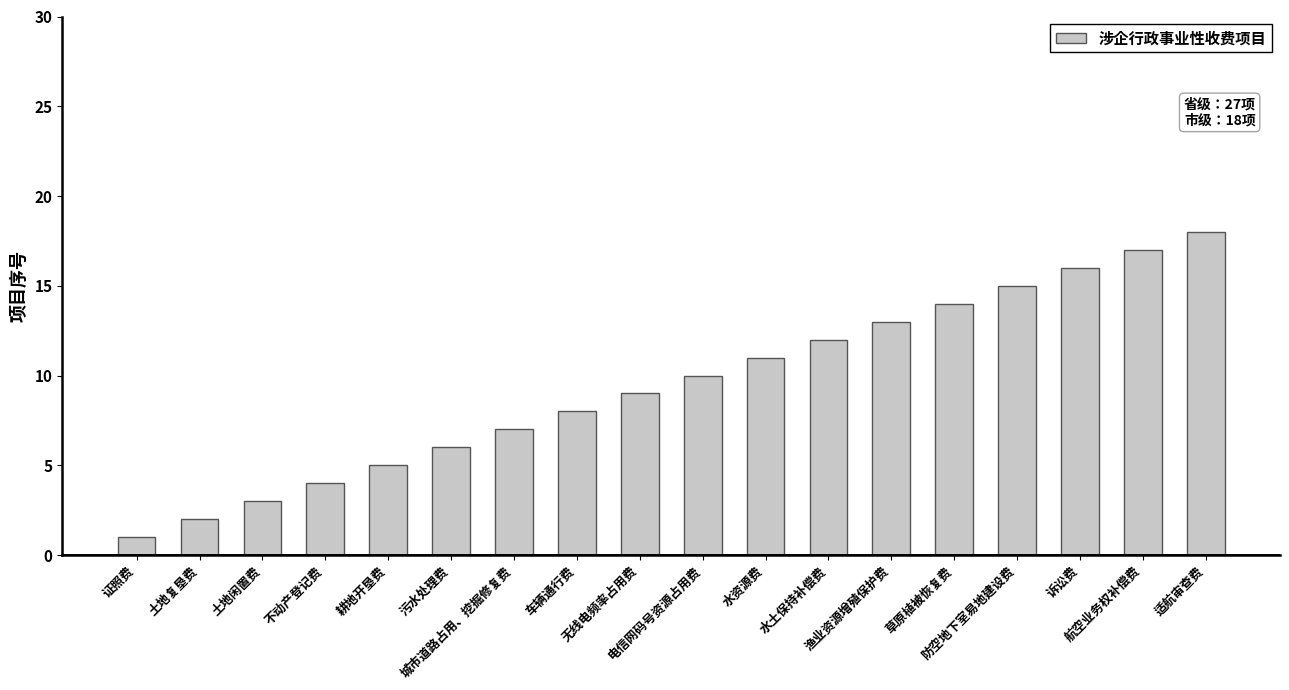

Approximately how many times larger is the value at 水土保持补偿费 compared to 土地闲置费?

4.0